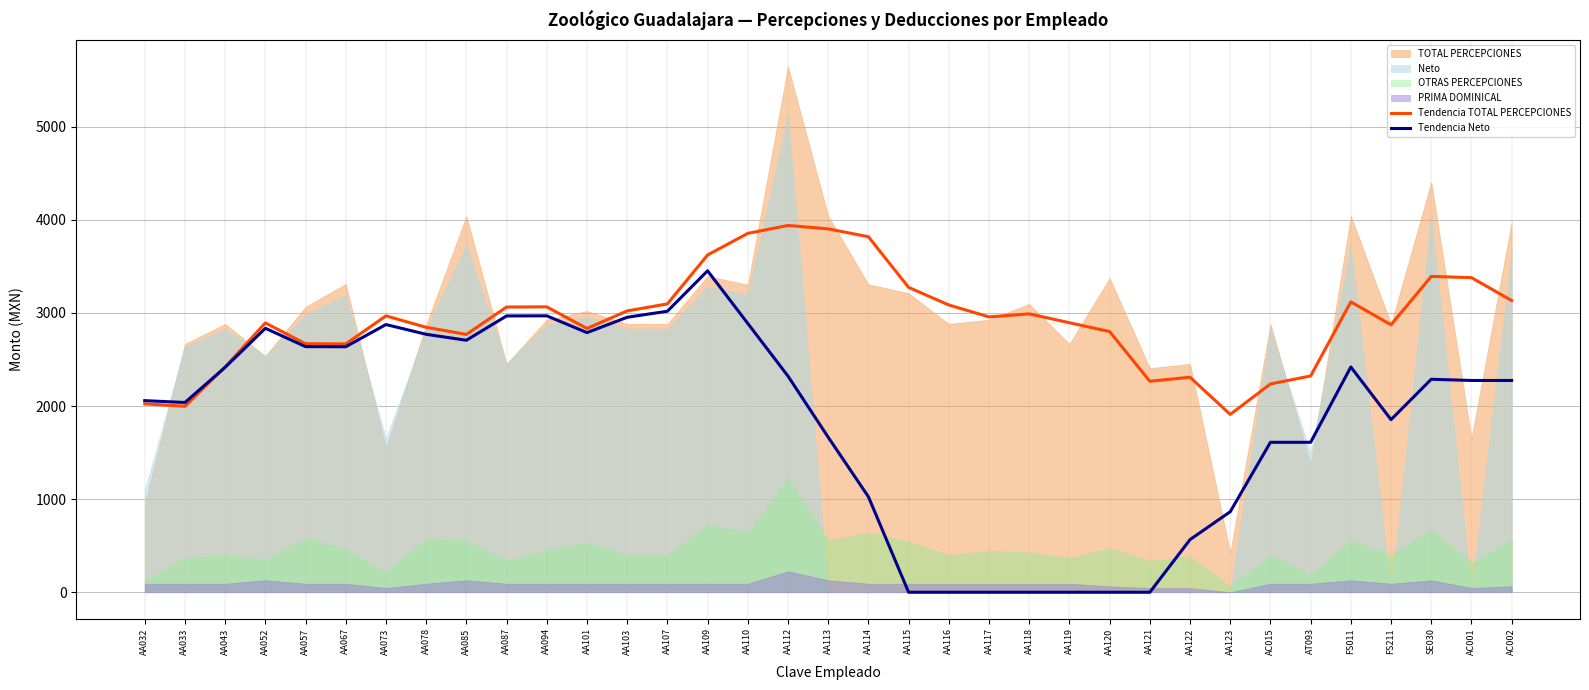

Is the value of Tendencia TOTAL PERCEPCIONES at AA101 greater than the value of Tendencia Neto at AA113?

Yes